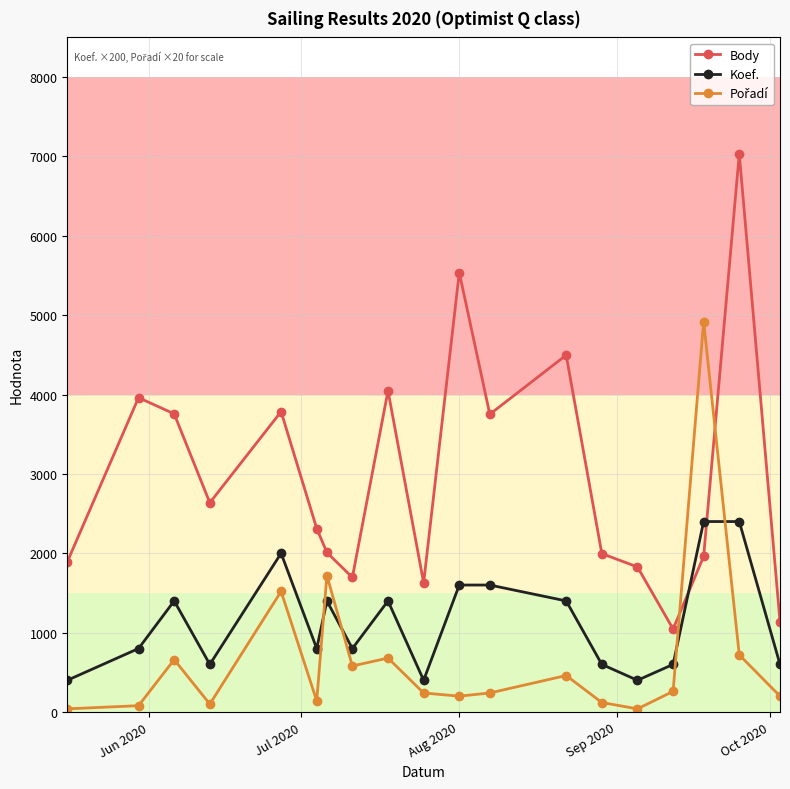

True or false: Koef. has more than 0 interior local peaks.

True